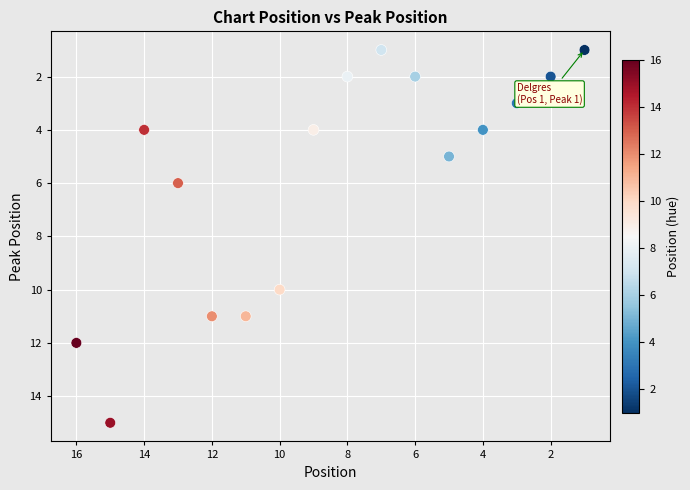

What is the range of Y values (max minus min)?

14